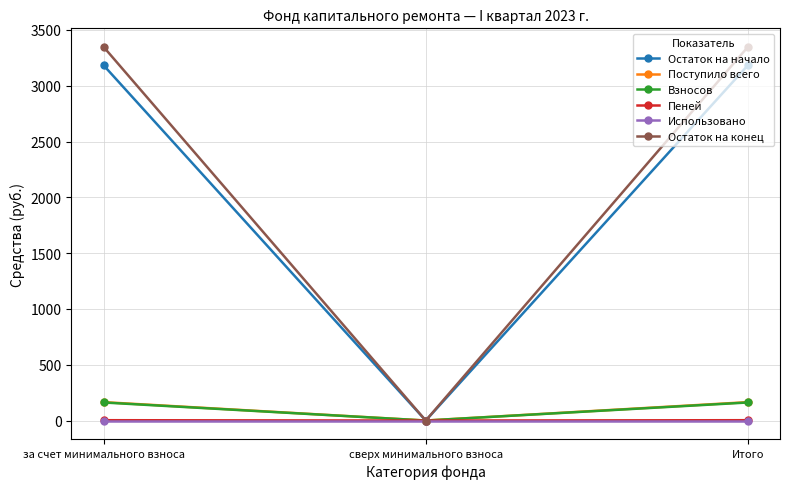

Which series has the widest spread of values?

Остаток на конец